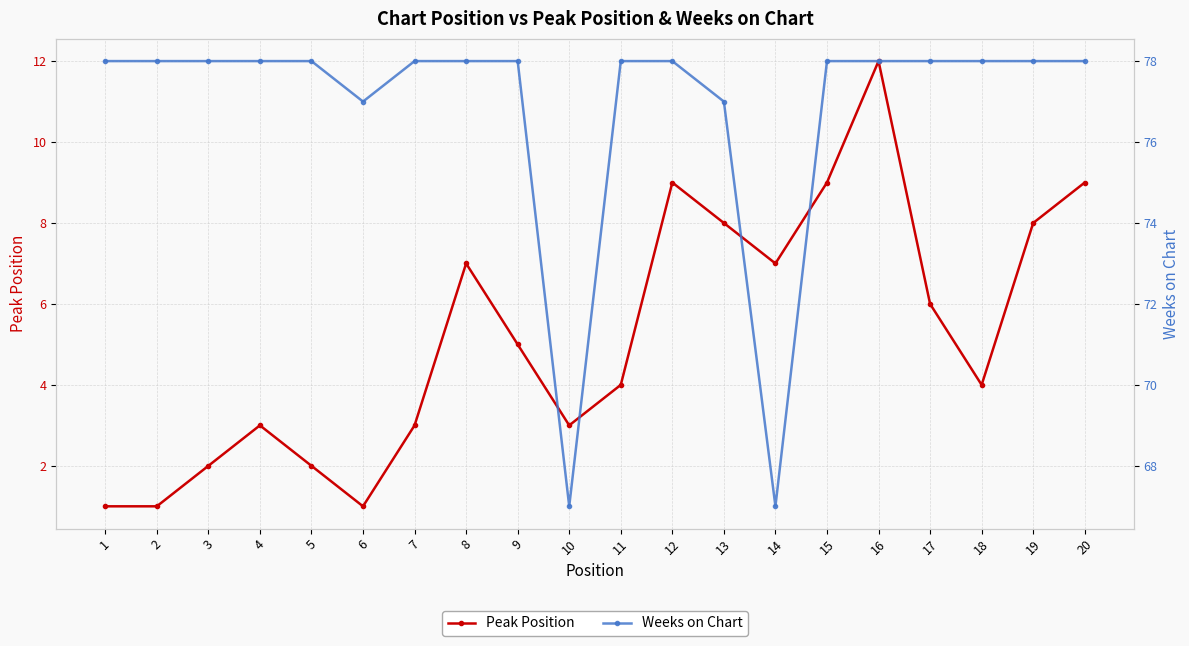

Is this an area chart (filled region under the line)?

No